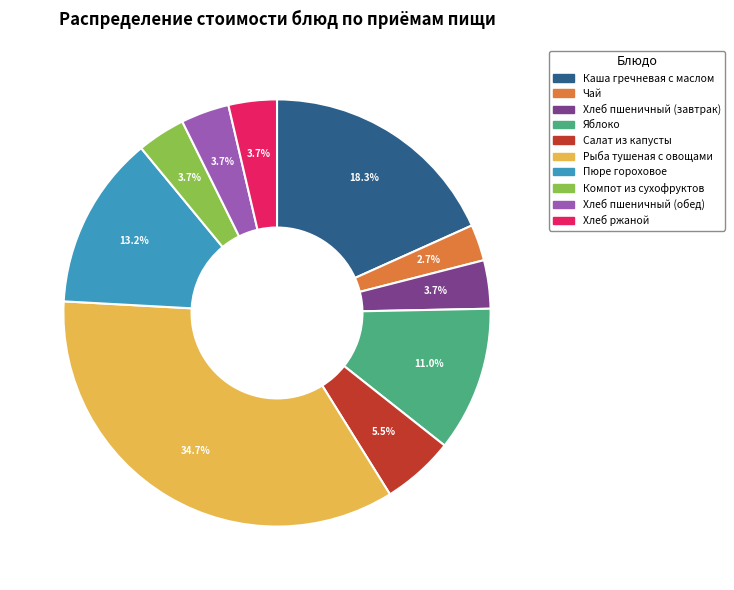

To the nearest percent, what is the difference between the largest and smallest slice percentages?

32%